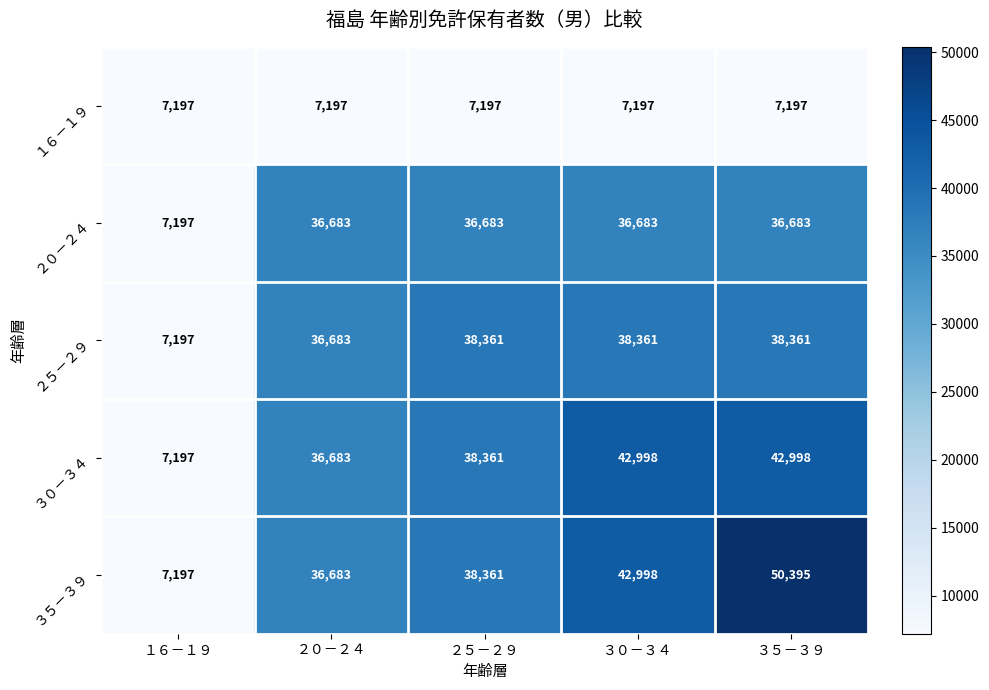

What is the difference between the maximum and second lowest values in the ３０－３４ series?

6315